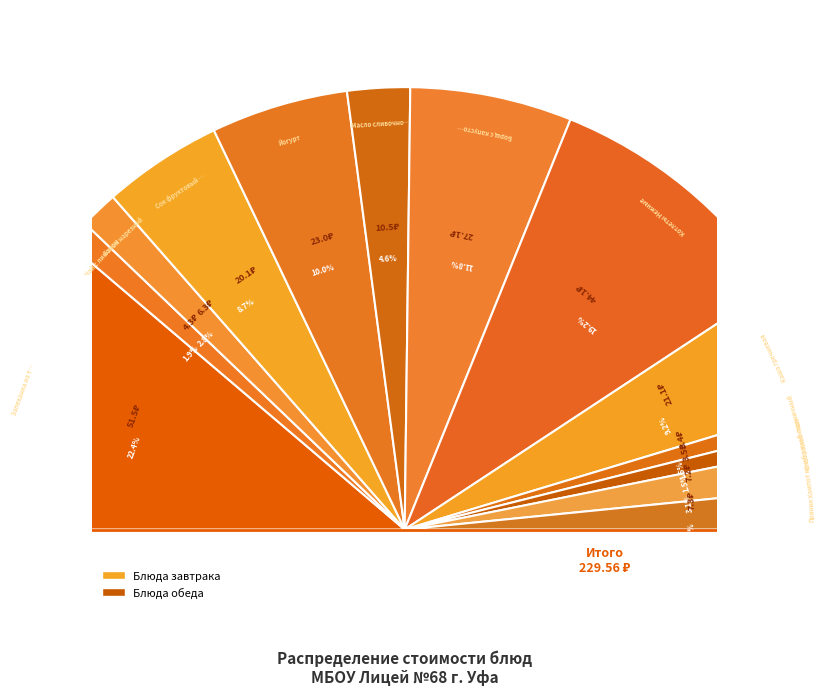

Rank the categories by value from lowest to highest.

Хлеб пшеничный, Хлеб ржано-пшеничный, Чай с лимоном, Батон нарезной, Компот из сухофруктов, Пряник, Масло сливочное, Сок фруктовый (завтрак), Каша гречневая, Йогурт, Борщ с капустой, Котлеты Нежные, Запеканка из творога